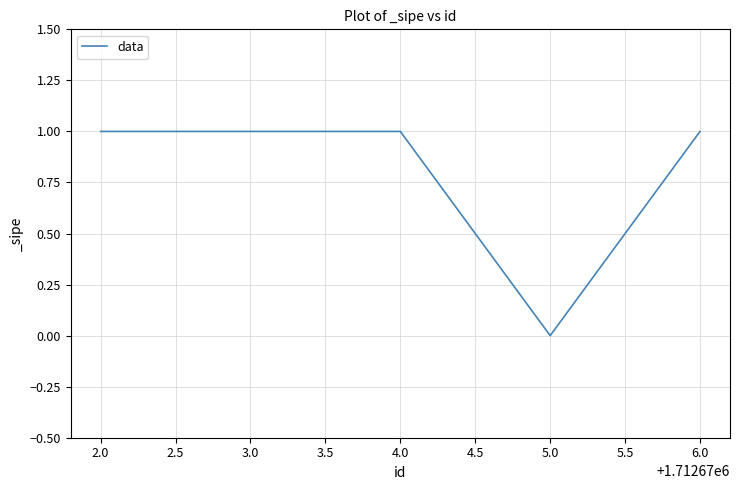

True or false: the data shows 1 at 3.0.

True